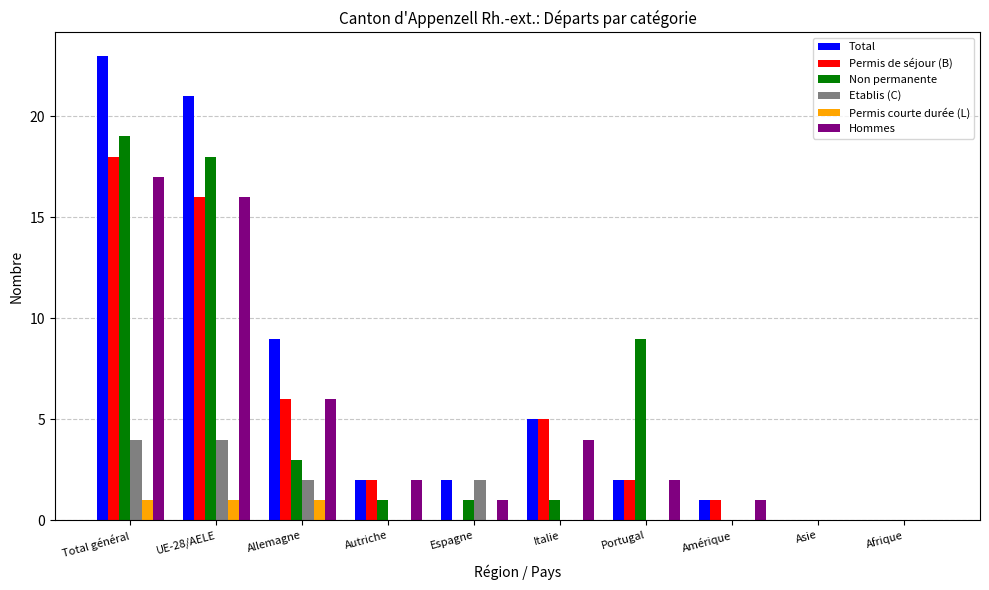

Reading left to right, list all the values displayed in this chart.

Total: 23	21	9	2	2	5	2	1	0	0
Permis de séjour (B): 18	16	6	2	0	5	2	1	0	0
Non permanente: 19	18	3	1	1	1	9	0	0	0
Etablis (C): 4	4	2	0	2	0	0	0	0	0
Permis courte durée (L): 1	1	1	0	0	0	0	0	0	0
Hommes: 17	16	6	2	1	4	2	1	0	0